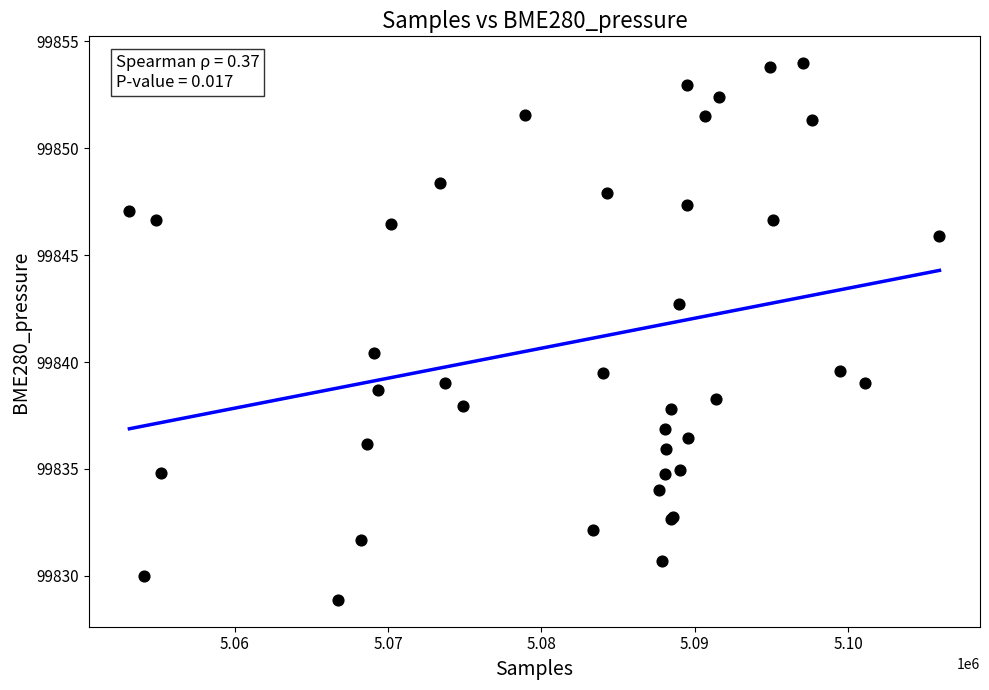

What Y value in the scatter plot is closest to 99841?

99840.4